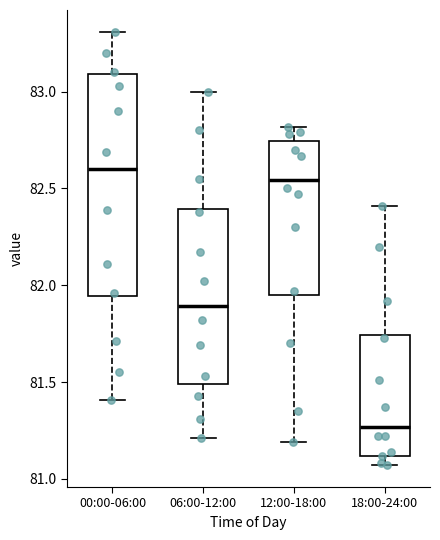

Reading left to right, read every box against the y-axis: the position of its median line, the range the box covers, and the ends of its whiskers. The values are not printed on the chart, so give them approximately, as read against the axis.

00:00-06:00: median 82.60, box 81.95 to 83.10, whiskers 81.40 to 83.30
06:00-12:00: median 81.90, box 81.50 to 82.40, whiskers 81.20 to 83.00
12:00-18:00: median 82.55, box 81.95 to 82.75, whiskers 81.20 to 82.80
18:00-24:00: median 81.25, box 81.10 to 81.75, whiskers 81.05 to 82.40